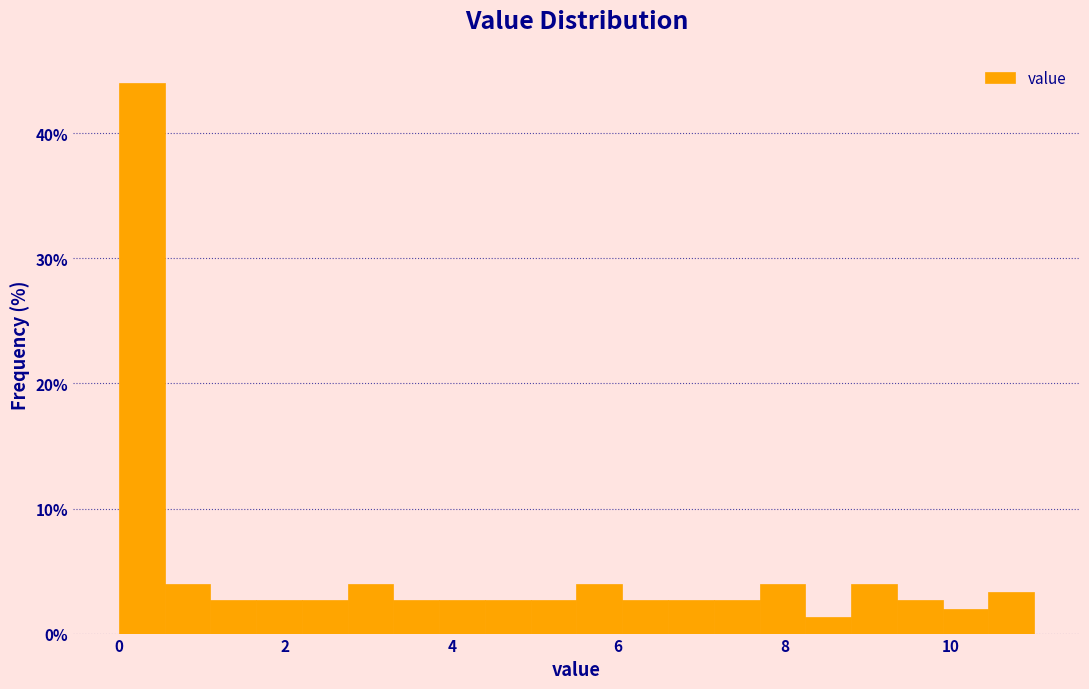

Read against the x-axis, roughly where is the centre of the tallest bar?

0.2